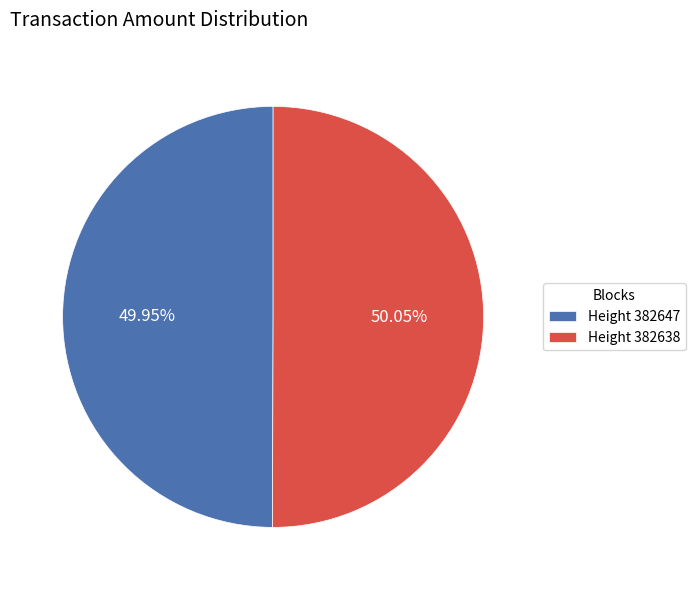

What is the ratio of the value at Height 382638 to the value at Height 382647?

1.0